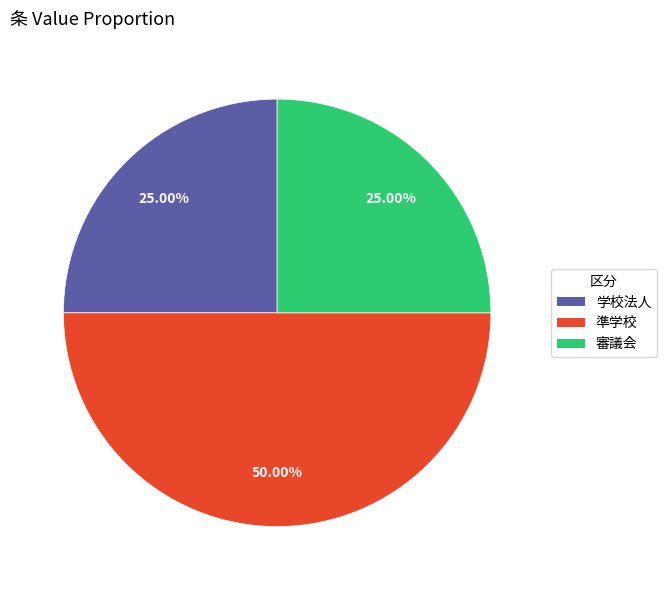

Which category has the biggest portion of the pie?

準学校